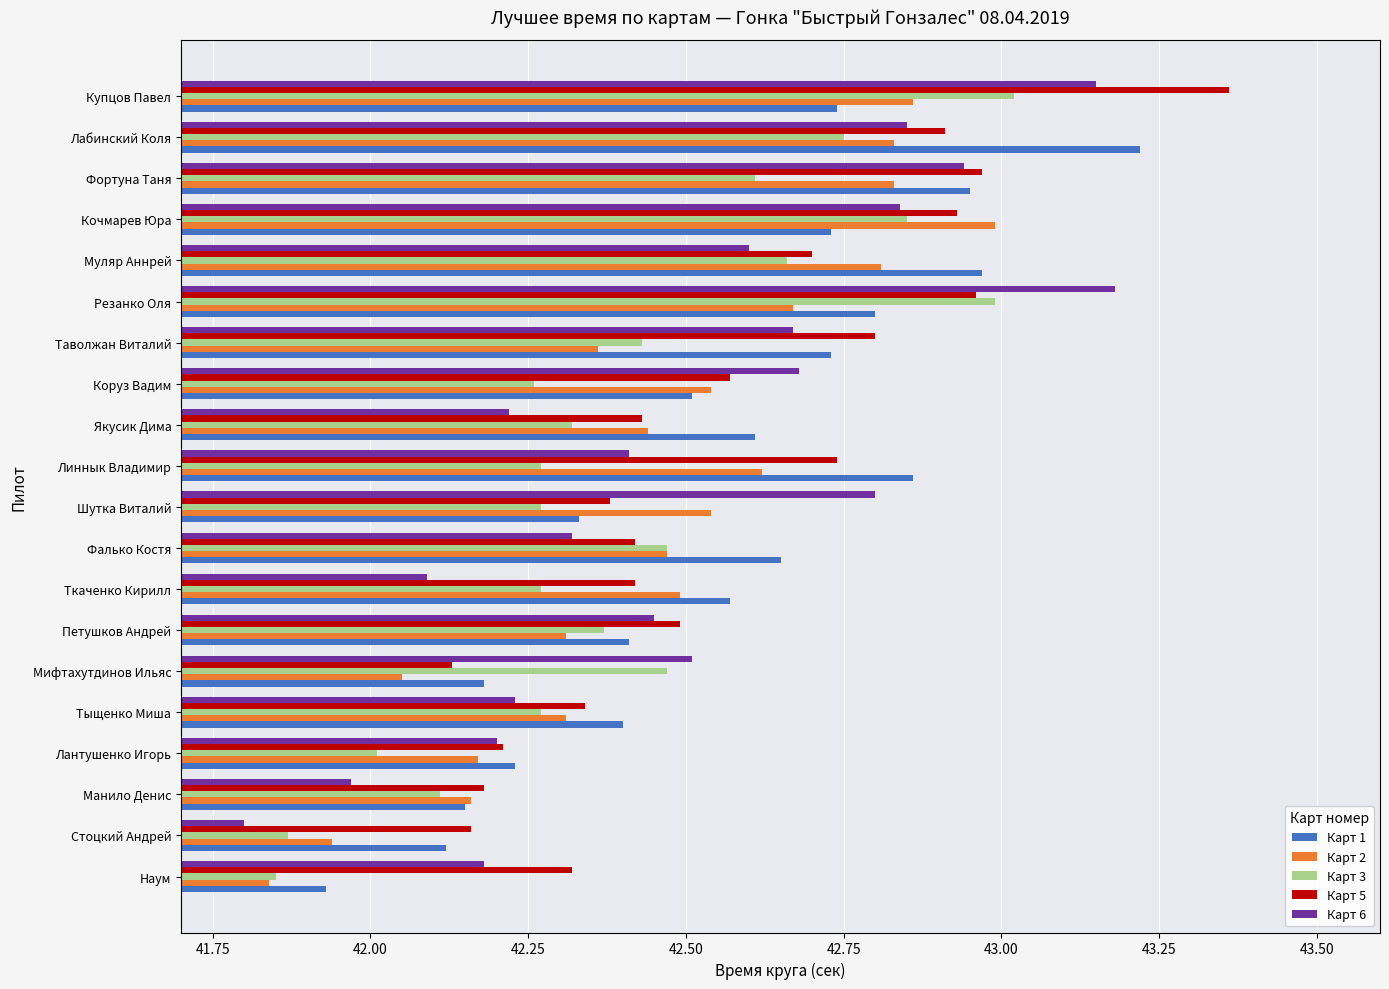

Is it true that Карт 1 equals 0.2 at Таволжан Виталий?

False